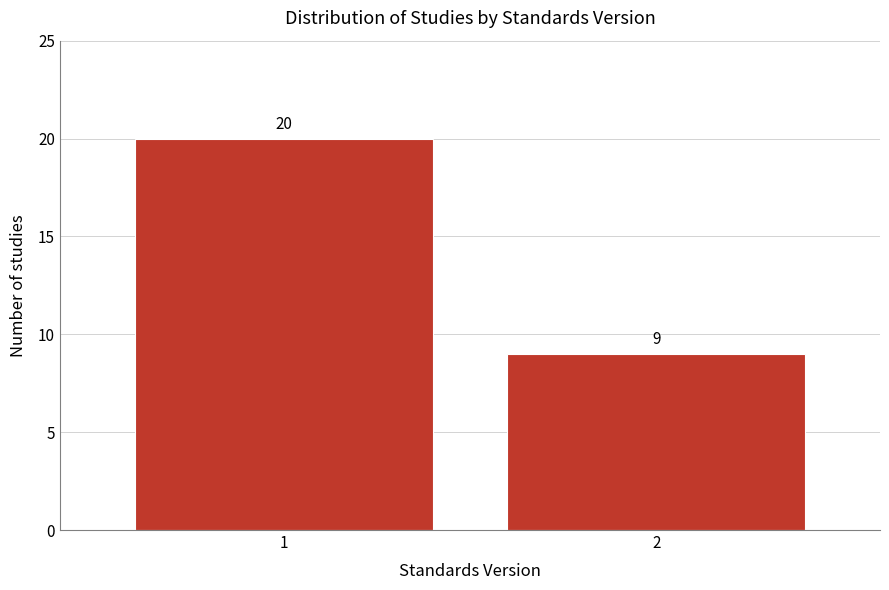

Reading left to right, transcribe all the data shown in this chart.

20	9